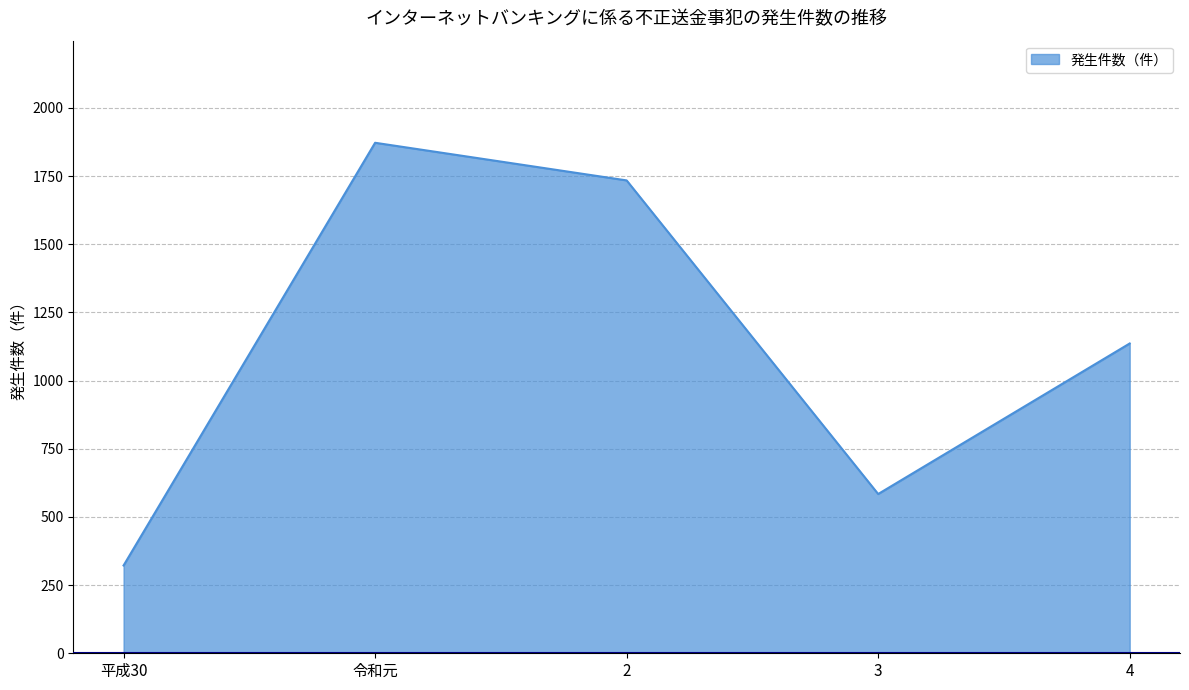

What is the average value?

1130